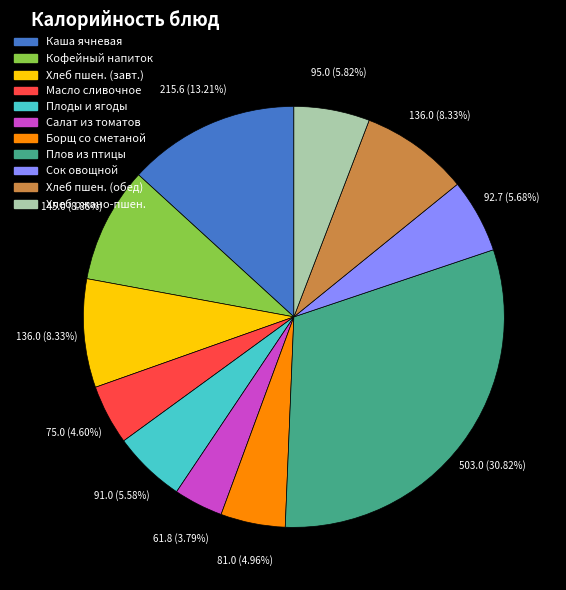

Is there a majority slice in this chart?

No